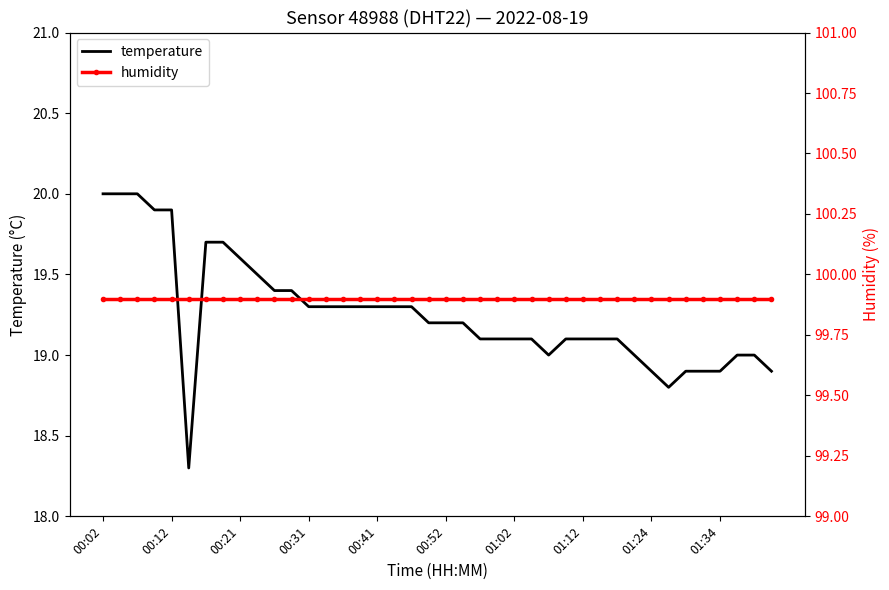

The value of humidity at 11 is 99.9. True or false?

True